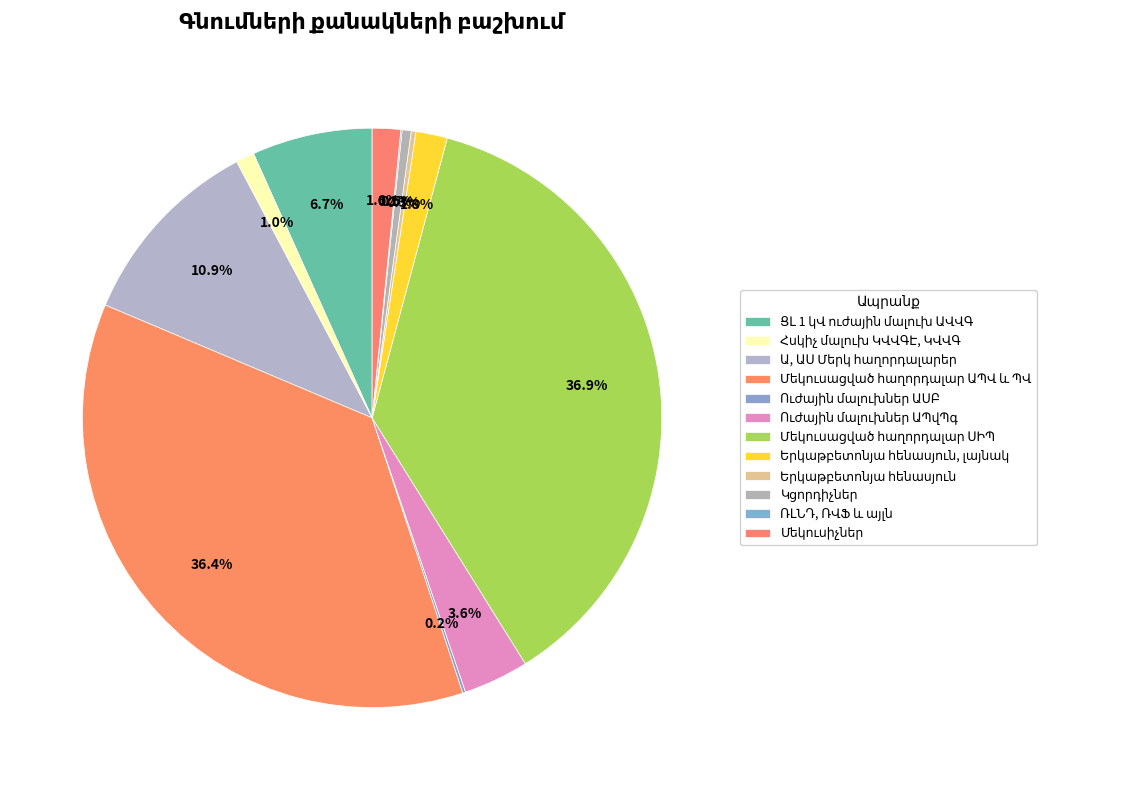

What portion of the pie excludes ՌԼՆԴ, ՌՎՖ և այլն?

99.9%